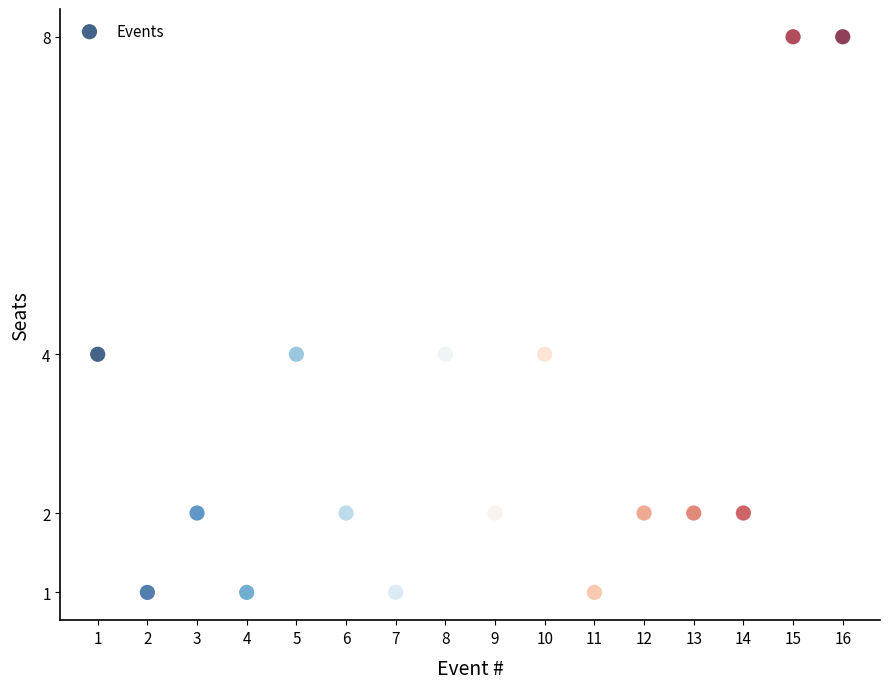

What is the range of Y values (max minus min)?

7